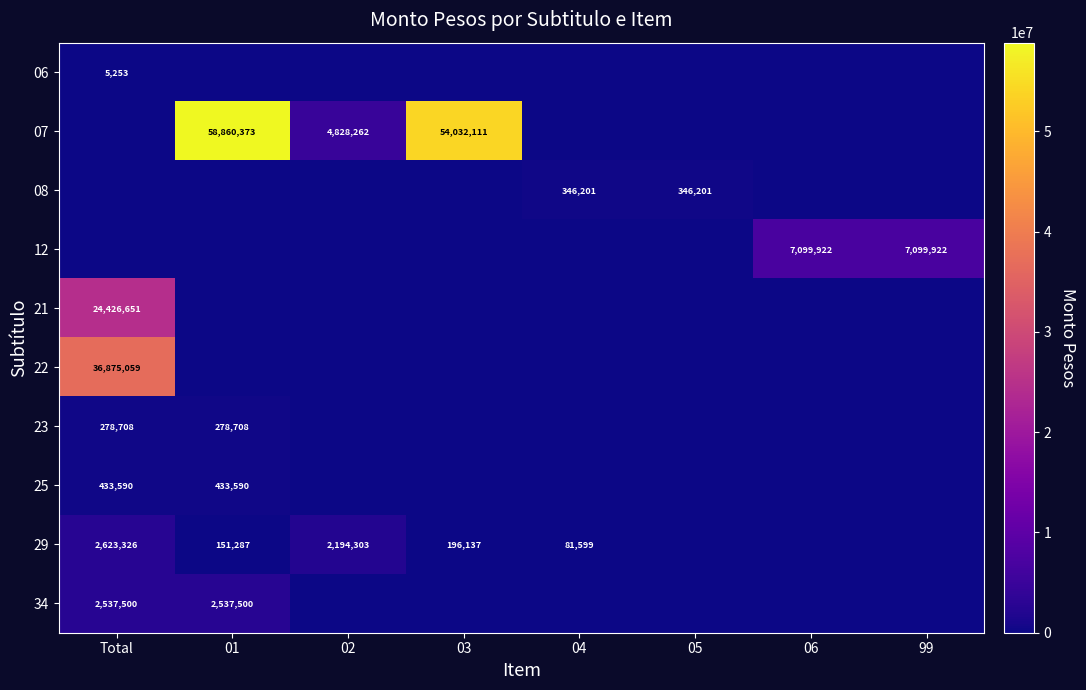

Which label corresponds to the largest value in the chart?

01